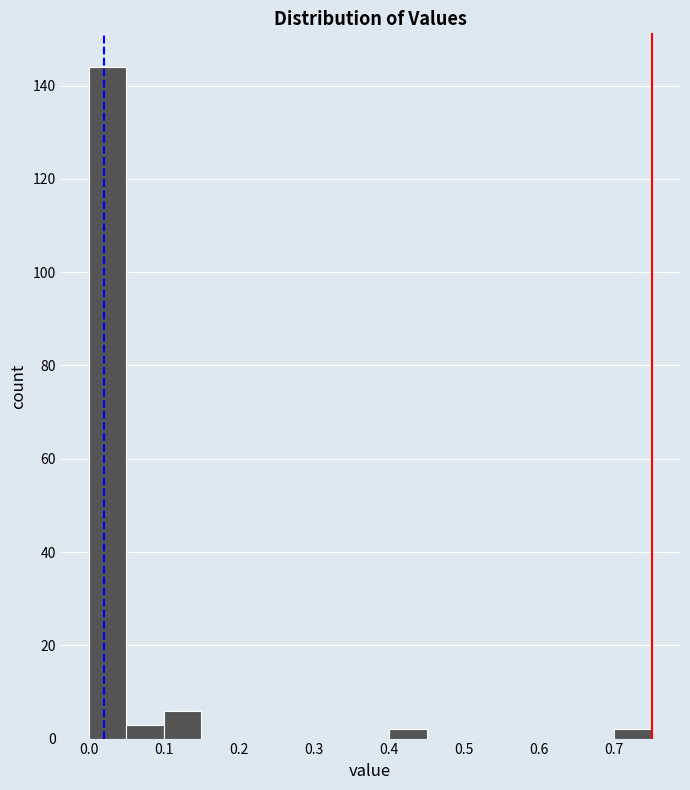

Reading left to right, transcribe this chart: for each bar, give the range it covers on the x-axis and its height. The values are not printed on the chart, so give them approximately, as read against the axis.

0.00 to 0.05: 144
0.05 to 0.10: 4
0.10 to 0.15: 6
0.15 to 0.20: 0
0.20 to 0.25: 0
0.25 to 0.30: 0
0.30 to 0.35: 0
0.35 to 0.40: 0
0.40 to 0.45: 2
0.45 to 0.50: 0
0.50 to 0.55: 0
0.55 to 0.60: 0
0.60 to 0.65: 0
0.65 to 0.70: 0
0.70 to 0.75: 2